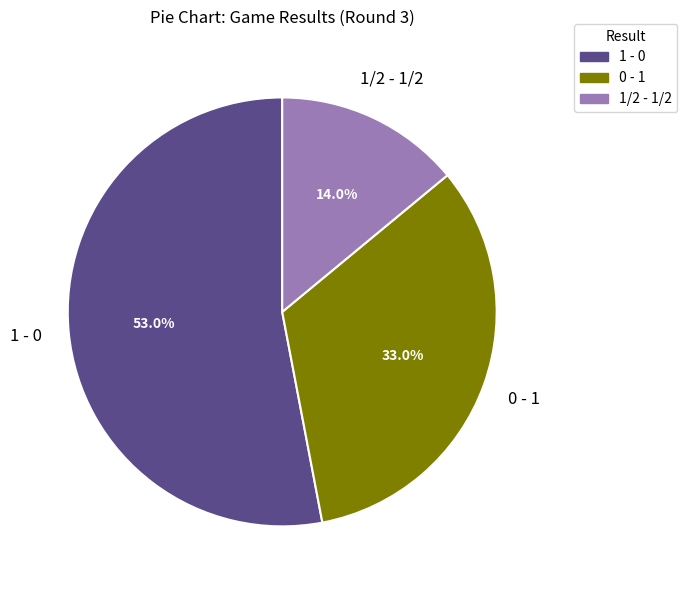

True or false: 1 - 0 accounts for 61% of the total.

False